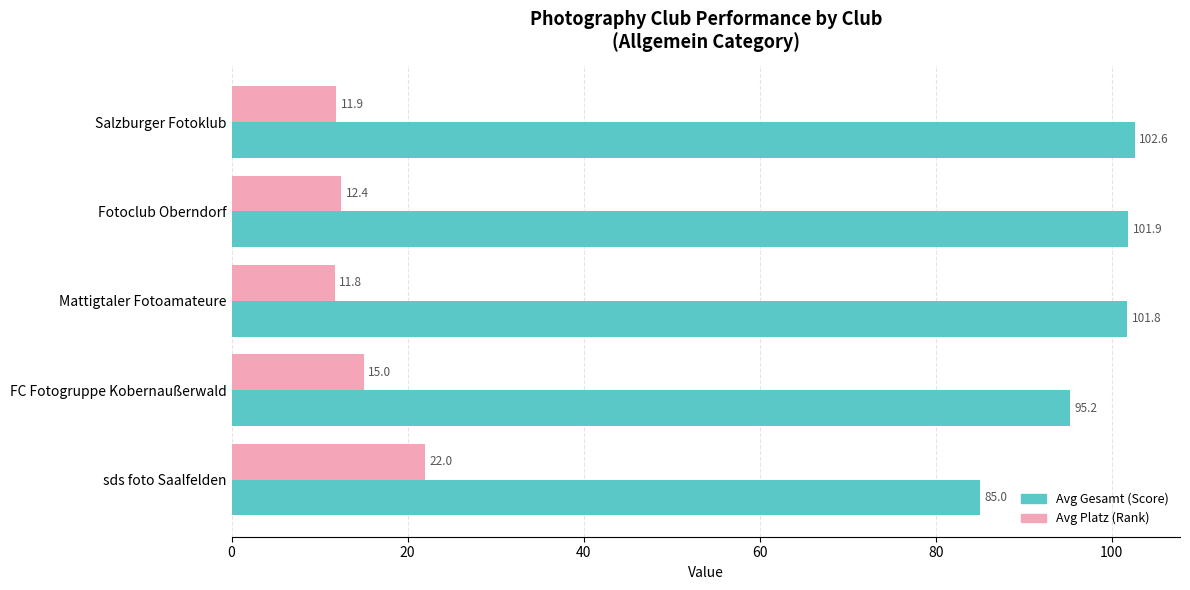

How many values in the Avg Platz (Rank) series are below 12?

2